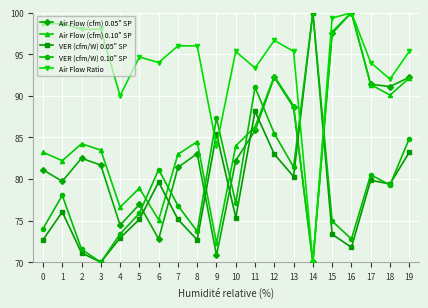

At which category is the sum across all series the highest?

12